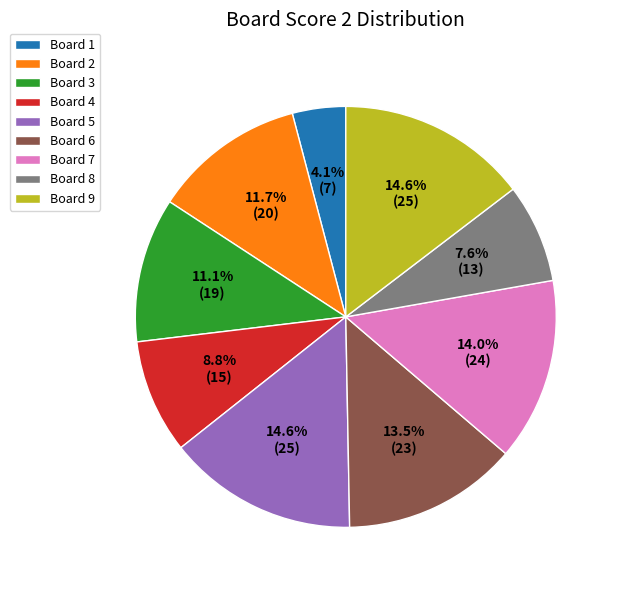

Between Board 4 and Board 9, which is larger?

Board 9